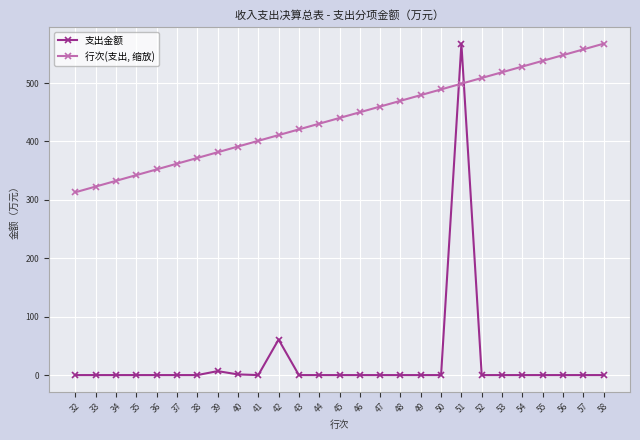

Is it true that 行次(支出, 缩放) equals 213.9 at 43?

False